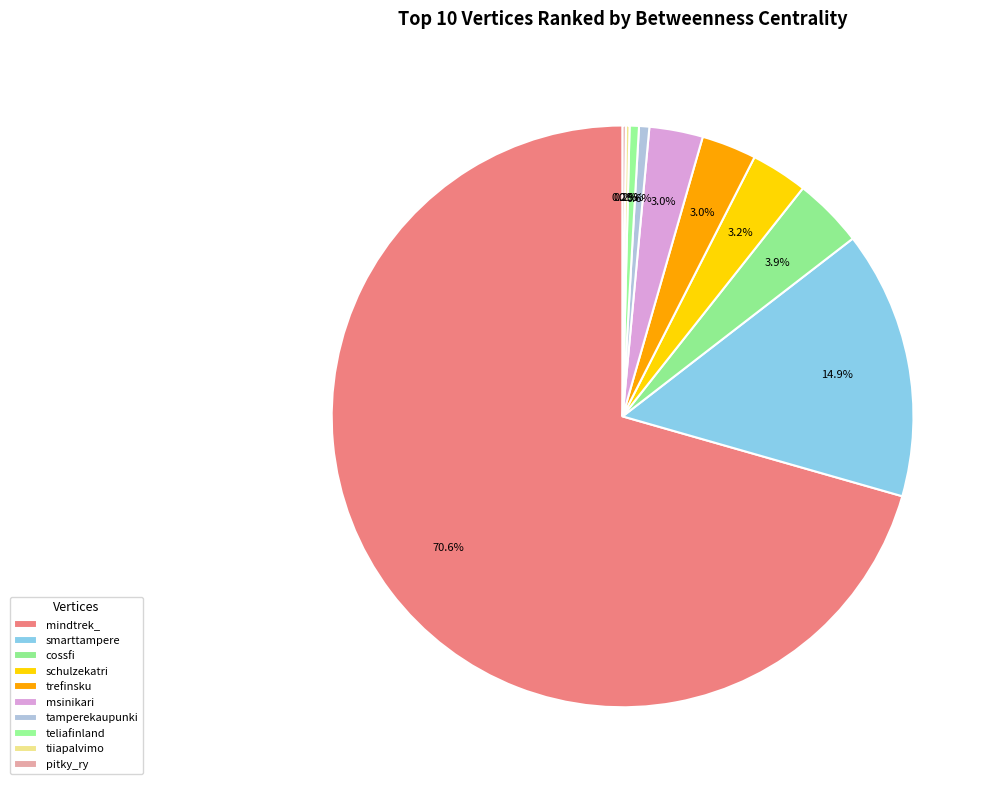

Approximately how many times larger is the value at tiiapalvimo compared to schulzekatri?

0.1